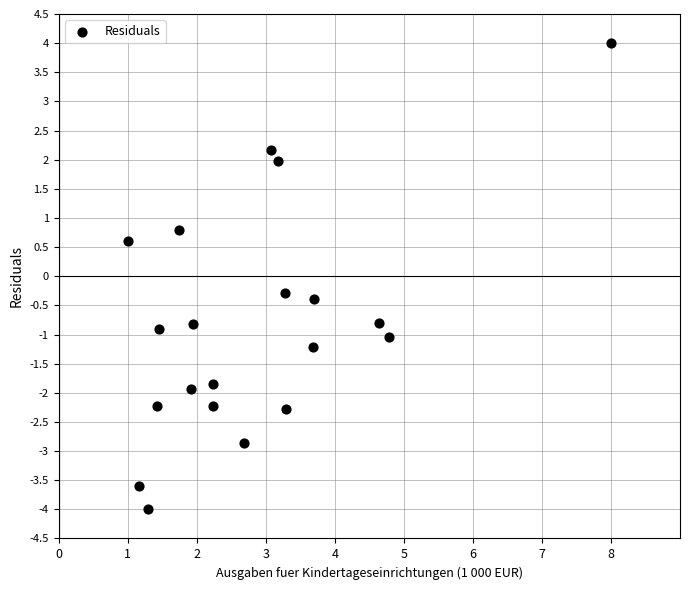

What is the range of Y values (max minus min)?

8.0